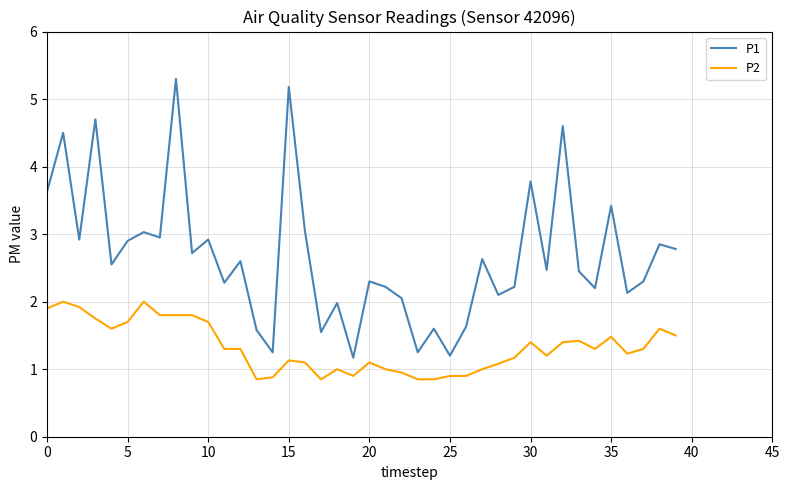

What is the lowest value of the P1 series?

1.2